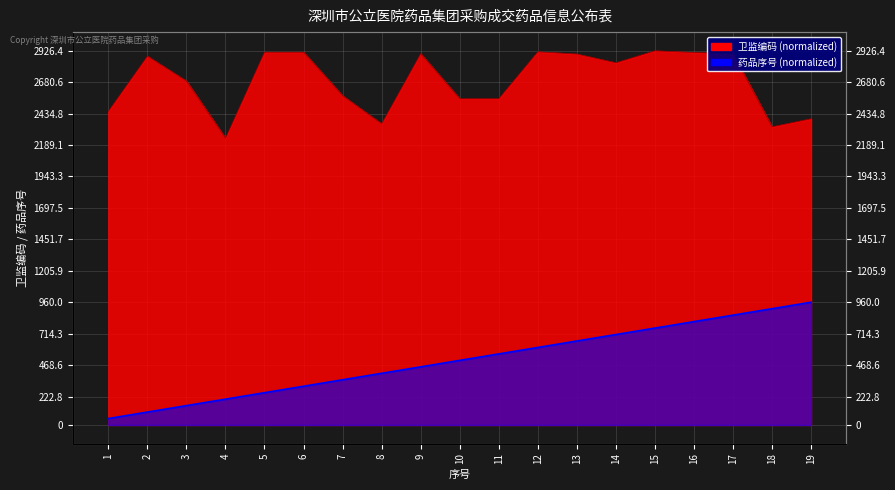

Count the number of categories in the chart.

19